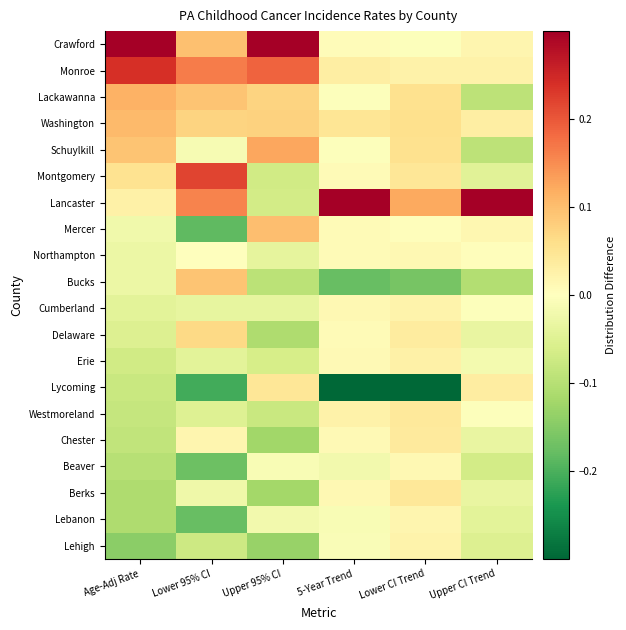

Reading left to right, transcribe all the data shown in this chart.

Crawford: Age-Adj Rate=0.3	Lower 95% CI=0.1	Upper 95% CI=0.3	5-Year Trend=0.0	Lower CI Trend=-0.0	Upper CI Trend=0.0
Monroe: Age-Adj Rate=0.2	Lower 95% CI=0.2	Upper 95% CI=0.2	5-Year Trend=0.0	Lower CI Trend=0.0	Upper CI Trend=0.0
Lackawanna: Age-Adj Rate=0.1	Lower 95% CI=0.1	Upper 95% CI=0.1	5-Year Trend=-0.0	Lower CI Trend=0.1	Upper CI Trend=-0.1
Washington: Age-Adj Rate=0.1	Lower 95% CI=0.1	Upper 95% CI=0.1	5-Year Trend=0.0	Lower CI Trend=0.1	Upper CI Trend=0.0
Schuylkill: Age-Adj Rate=0.1	Lower 95% CI=-0.0	Upper 95% CI=0.1	5-Year Trend=-0.0	Lower CI Trend=0.1	Upper CI Trend=-0.1
Montgomery: Age-Adj Rate=0.1	Lower 95% CI=0.2	Upper 95% CI=-0.1	5-Year Trend=0.0	Lower CI Trend=0.0	Upper CI Trend=-0.0
Lancaster: Age-Adj Rate=0.0	Lower 95% CI=0.2	Upper 95% CI=-0.1	5-Year Trend=0.3	Lower CI Trend=0.1	Upper CI Trend=0.3
Mercer: Age-Adj Rate=-0.0	Lower 95% CI=-0.2	Upper 95% CI=0.1	5-Year Trend=0.0	Lower CI Trend=0.0	Upper CI Trend=0.0
Northampton: Age-Adj Rate=-0.0	Lower 95% CI=-0.0	Upper 95% CI=-0.0	5-Year Trend=0.0	Lower CI Trend=0.0	Upper CI Trend=0.0
Bucks: Age-Adj Rate=-0.0	Lower 95% CI=0.1	Upper 95% CI=-0.1	5-Year Trend=-0.2	Lower CI Trend=-0.2	Upper CI Trend=-0.1
Cumberland: Age-Adj Rate=-0.0	Lower 95% CI=-0.0	Upper 95% CI=-0.0	5-Year Trend=0.0	Lower CI Trend=0.0	Upper CI Trend=-0.0
Delaware: Age-Adj Rate=-0.1	Lower 95% CI=0.1	Upper 95% CI=-0.1	5-Year Trend=0.0	Lower CI Trend=0.0	Upper CI Trend=-0.0
Erie: Age-Adj Rate=-0.1	Lower 95% CI=-0.0	Upper 95% CI=-0.1	5-Year Trend=0.0	Lower CI Trend=0.0	Upper CI Trend=-0.0
Lycoming: Age-Adj Rate=-0.1	Lower 95% CI=-0.2	Upper 95% CI=0.0	5-Year Trend=-0.3	Lower CI Trend=-0.3	Upper CI Trend=0.0
Westmoreland: Age-Adj Rate=-0.1	Lower 95% CI=-0.0	Upper 95% CI=-0.1	5-Year Trend=0.0	Lower CI Trend=0.0	Upper CI Trend=-0.0
Chester: Age-Adj Rate=-0.1	Lower 95% CI=0.0	Upper 95% CI=-0.1	5-Year Trend=0.0	Lower CI Trend=0.0	Upper CI Trend=-0.0
Beaver: Age-Adj Rate=-0.1	Lower 95% CI=-0.2	Upper 95% CI=-0.0	5-Year Trend=-0.0	Lower CI Trend=0.0	Upper CI Trend=-0.1
Berks: Age-Adj Rate=-0.1	Lower 95% CI=-0.0	Upper 95% CI=-0.1	5-Year Trend=0.0	Lower CI Trend=0.0	Upper CI Trend=-0.0
Lebanon: Age-Adj Rate=-0.1	Lower 95% CI=-0.2	Upper 95% CI=-0.0	5-Year Trend=-0.0	Lower CI Trend=0.0	Upper CI Trend=-0.0
Lehigh: Age-Adj Rate=-0.1	Lower 95% CI=-0.1	Upper 95% CI=-0.1	5-Year Trend=-0.0	Lower CI Trend=0.0	Upper CI Trend=-0.1